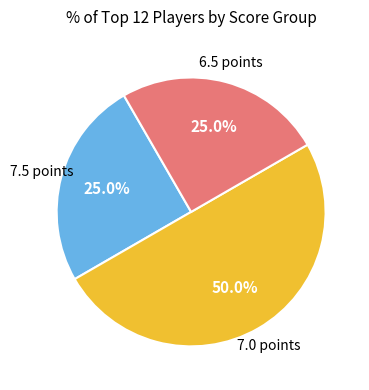

How many segments does this pie chart have?

3